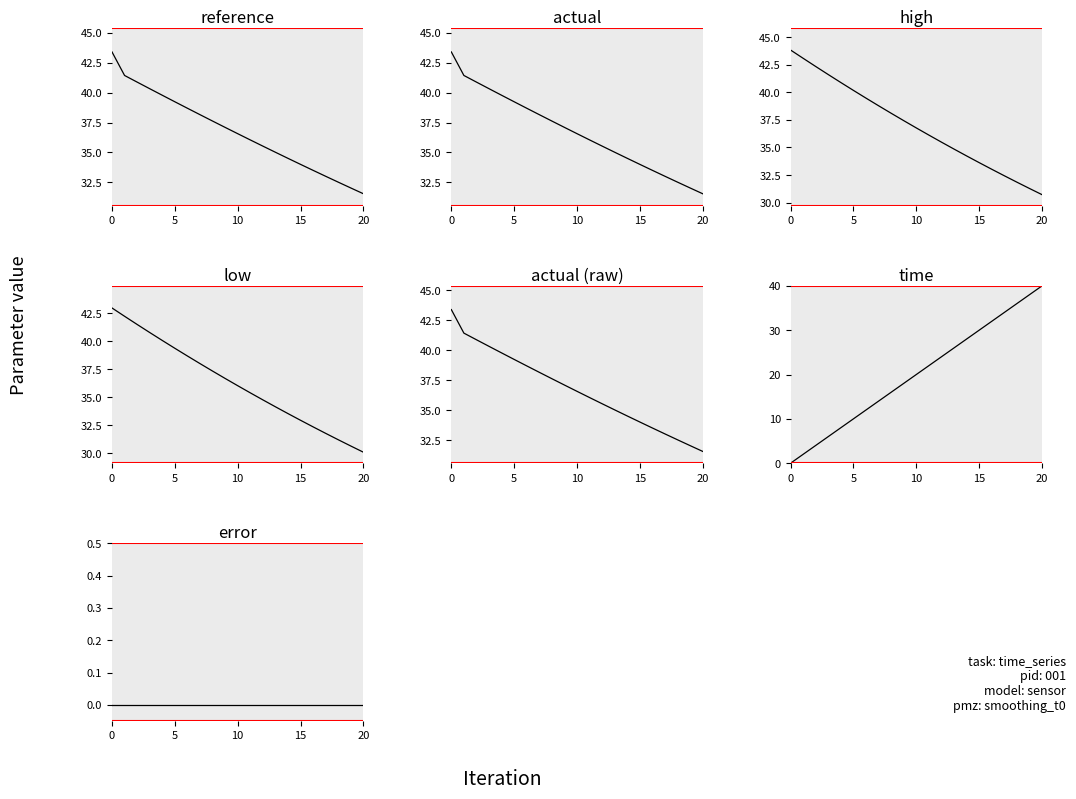

Is it true that actual_raw equals 49.6 at 16?

False